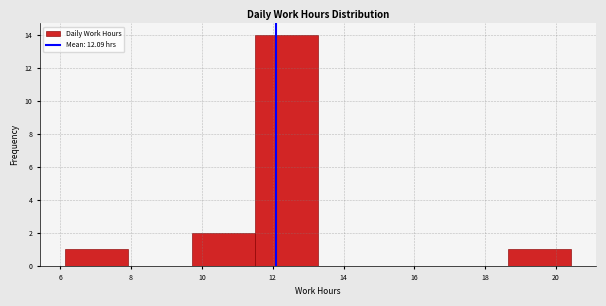

Reading left to right, list every bar in this chart as the range it spans on the x-axis followed by its height. Neither the bar edges nor the heights are printed on the chart, so give them approximately, as read against the axes.

6.2 to 8.0: 1
8.0 to 9.8: 0
9.8 to 11.4: 2
11.4 to 13.2: 14
13.2 to 15.0: 0
15.0 to 16.8: 0
16.8 to 18.6: 0
18.6 to 20.4: 1